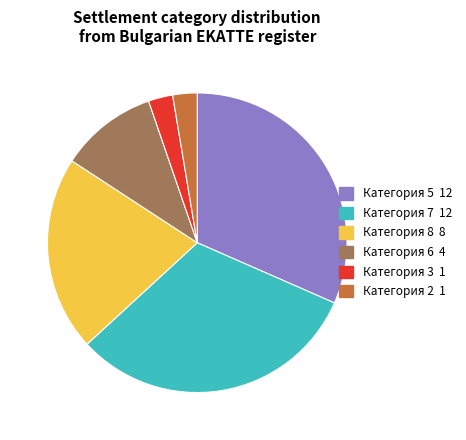

Is there any slice that represents more than half of the pie?

No